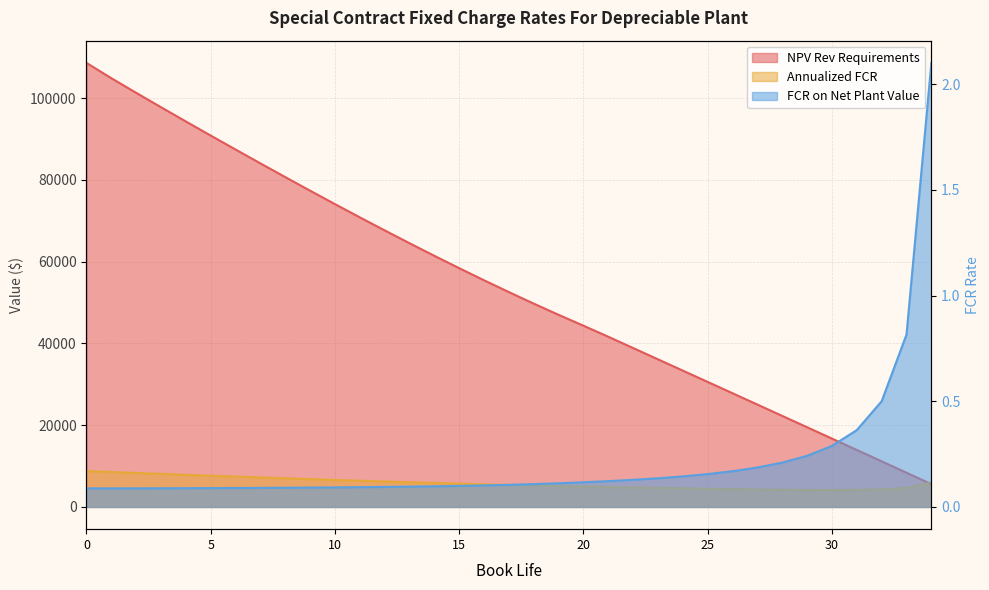

List the series in order of their peak value, highest first.

NPV Rev Requirements, Annualized FCR, FCR on Net Plant Value